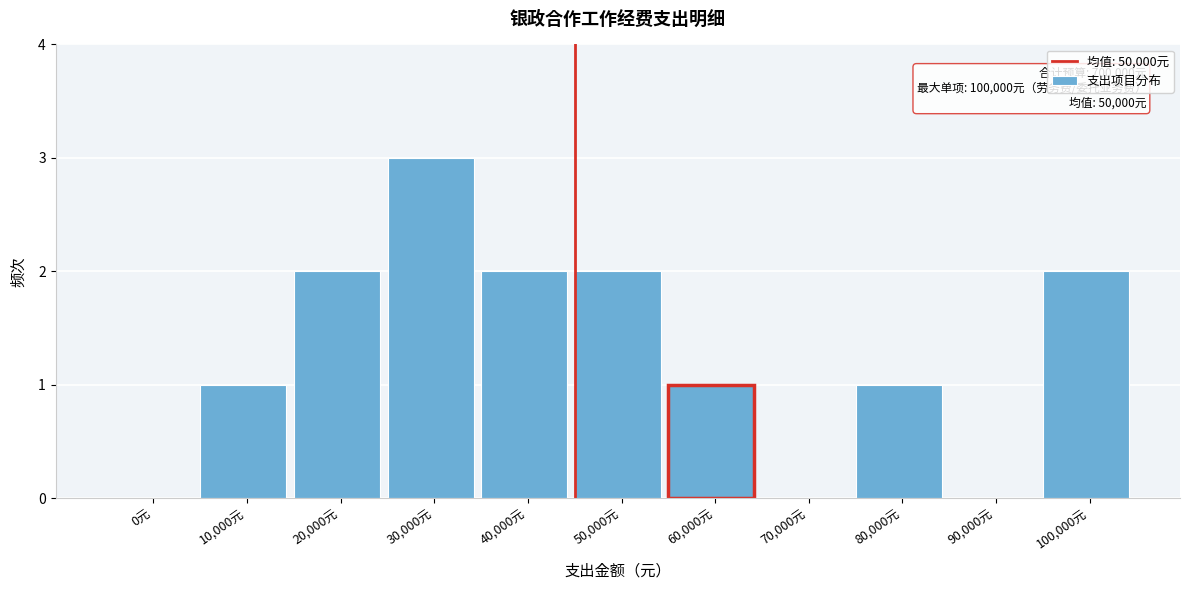

Reading left to right, what are all the values shown in this chart?

0元=0	10,000元=1	20,000元=2	30,000元=3	40,000元=2	50,000元=2	60,000元=1	70,000元=0	80,000元=1	90,000元=0	100,000元=2